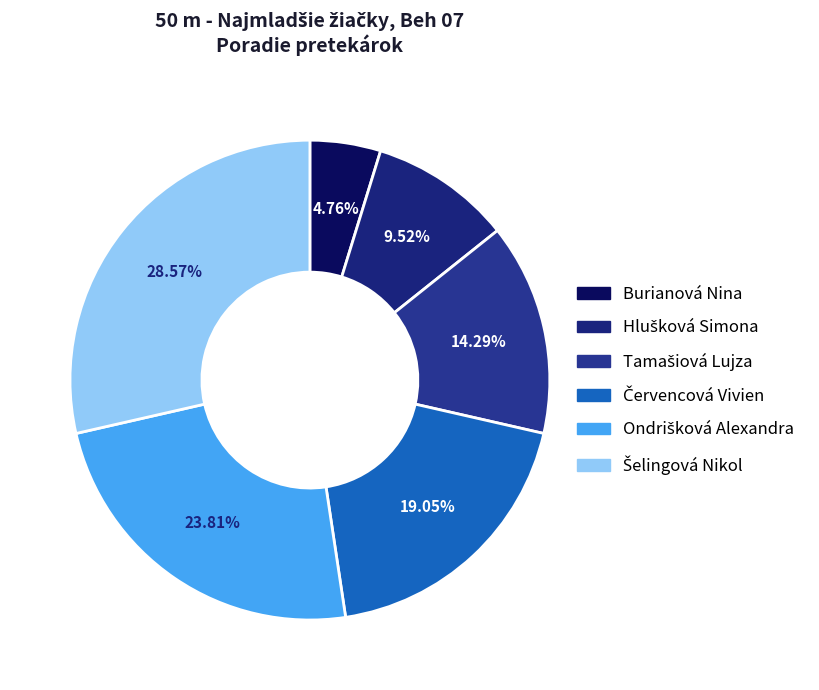

How many segments does this pie chart have?

6